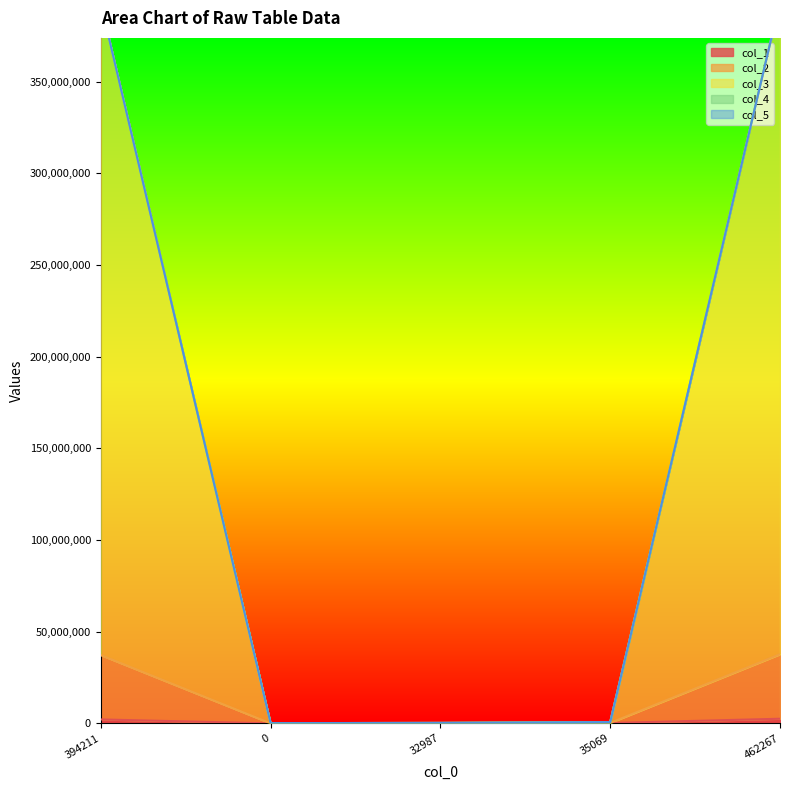

The value of col_3 at 35069 is 698331. True or false?

True